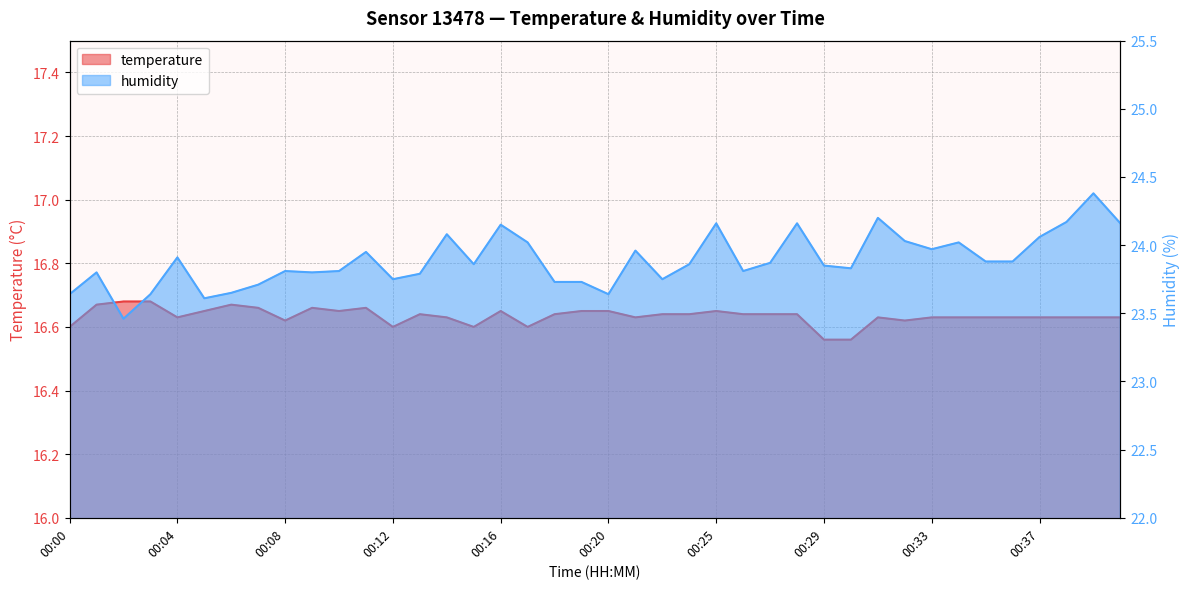

Between 00:05 and 00:36, which series saw the biggest shift?

humidity